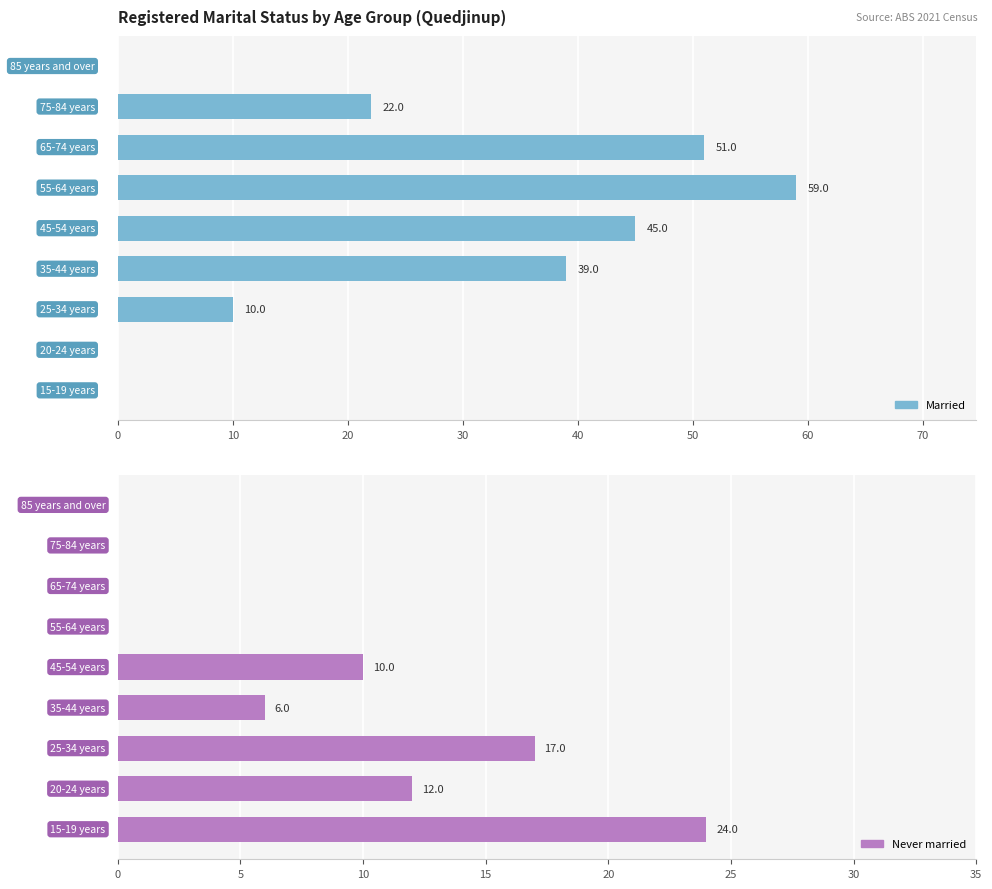

Rank the series by their average value, from highest to lowest.

Married, Never married